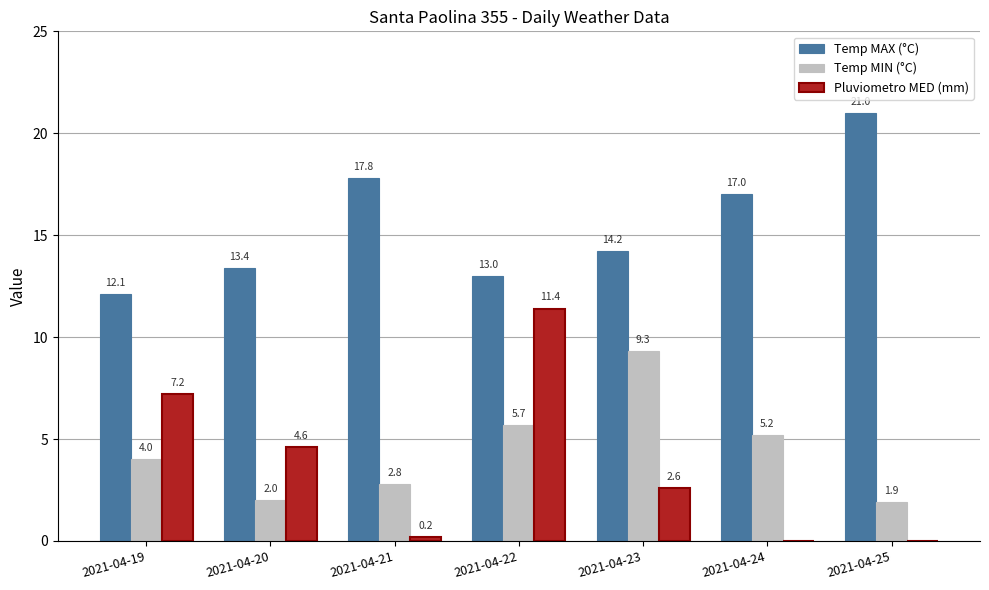

The Temp MIN (°C) series shows 2.8 at 2021-04-21. True or false?

True